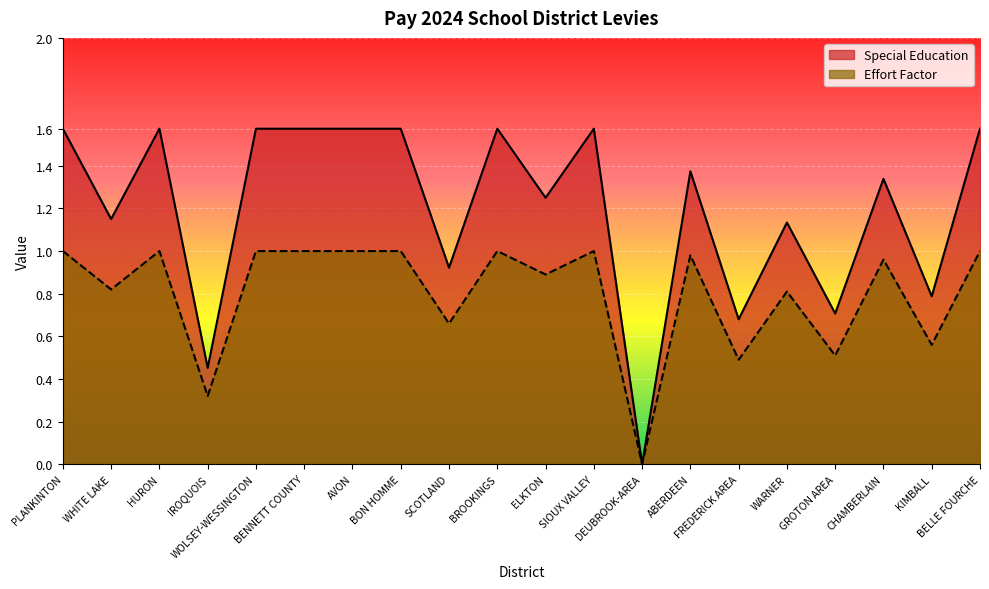

True or false: Effort Factor has more than 1 interior local peaks.

True